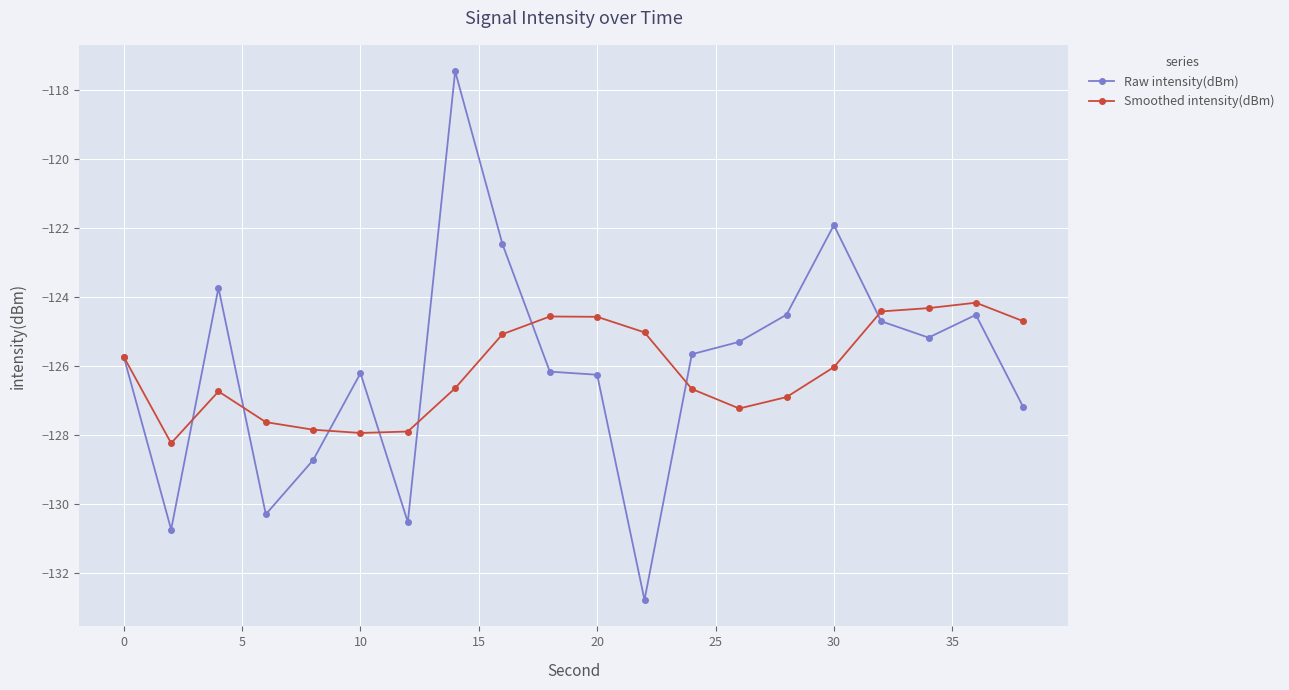

What is the value of the Raw intensity(dBm) point at the 8th from the left?

-117.4